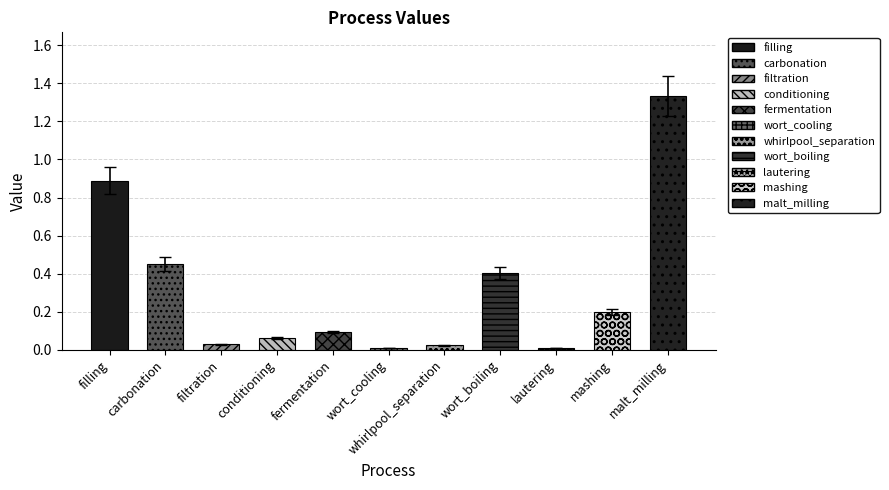

Count the number of categories in the chart.

11